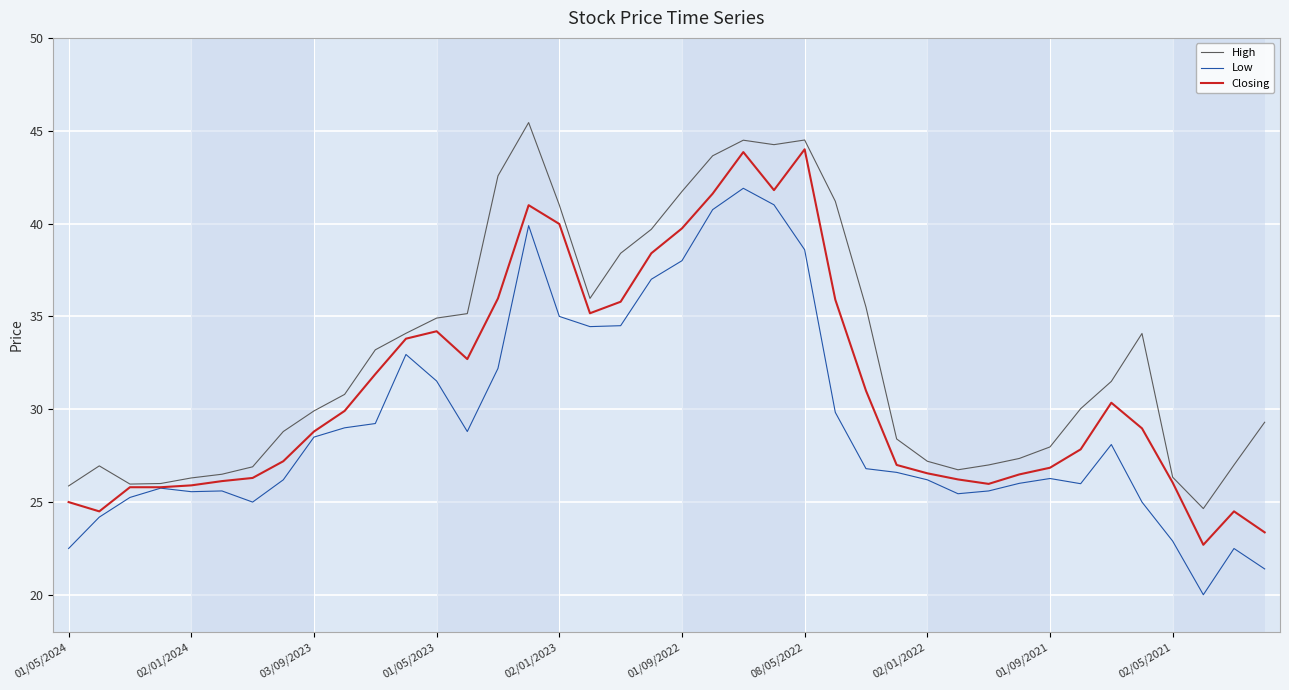

Which series has the largest total across all categories?

High